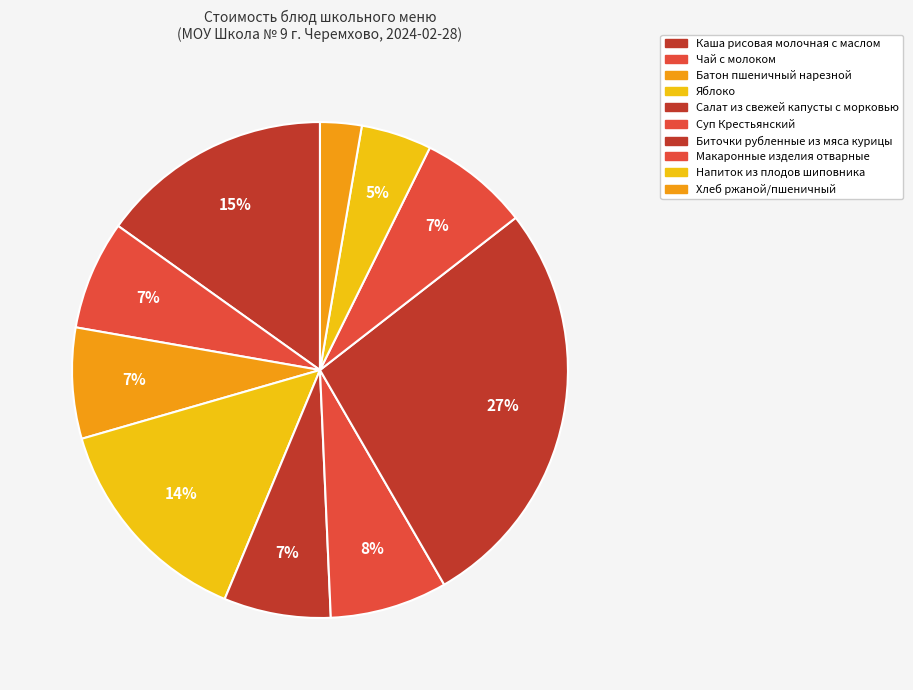

Which category has the biggest portion of the pie?

Биточки рубленные из мяса курицы